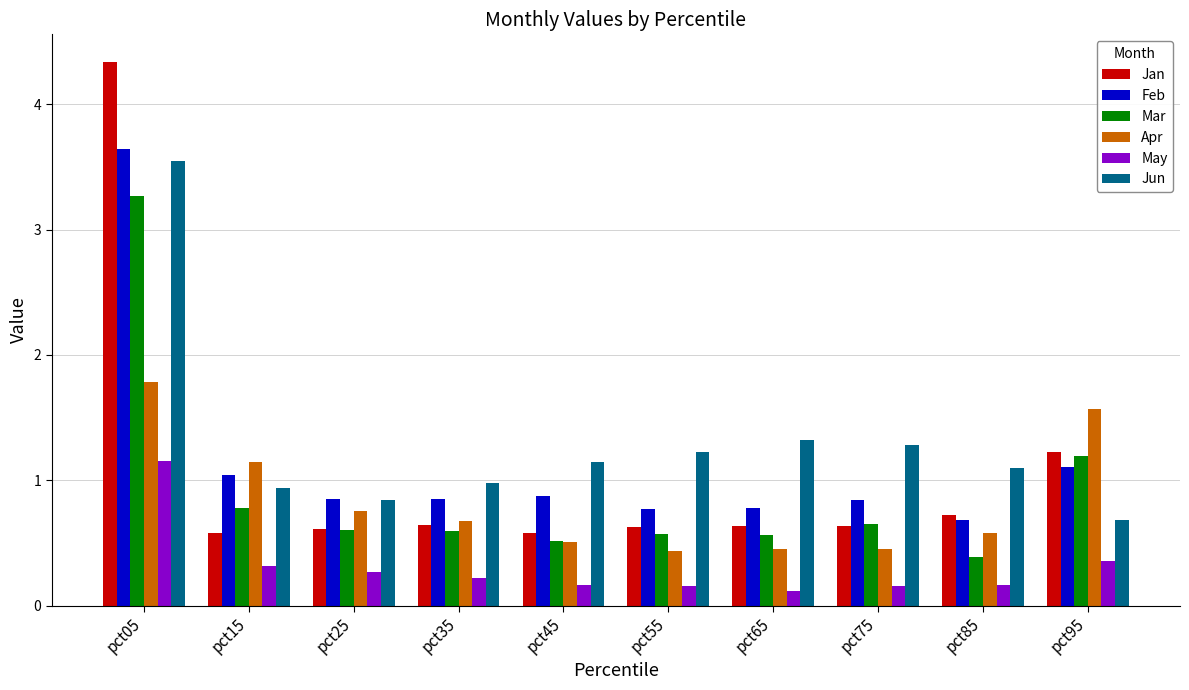

How many distinct data groups are displayed?

6